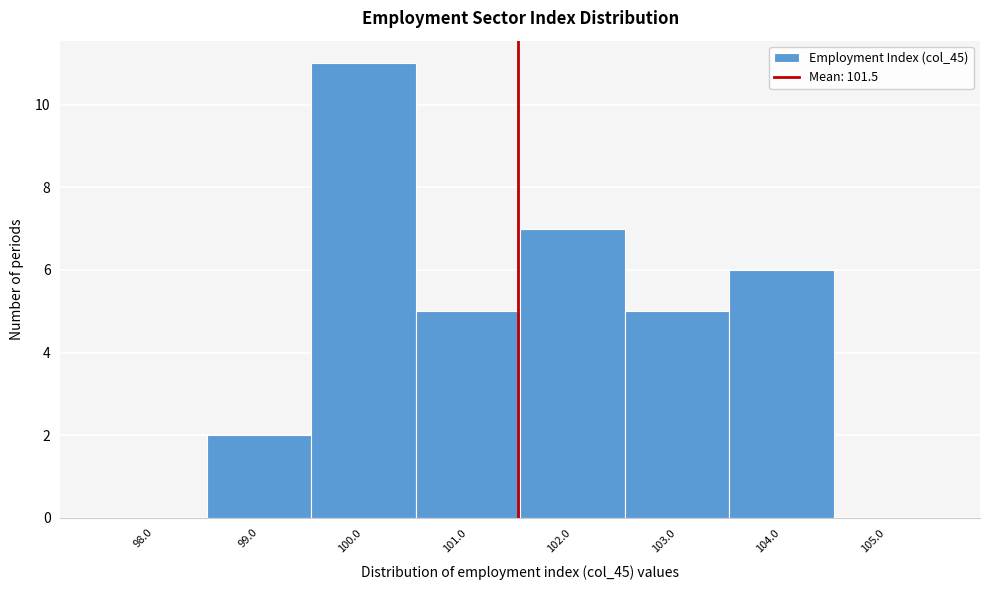

Reading left to right, list every bar in this chart as the range it spans on the x-axis followed by its height. The values are not printed on the chart, so give them approximately, as read against the axis.

97.5 to 98.5: 0
98.5 to 99.5: 2
99.5 to 100.5: 11
100.5 to 101.5: 5
101.5 to 102.5: 7
102.5 to 103.5: 5
103.5 to 104.5: 6
104.5 to 105.5: 0